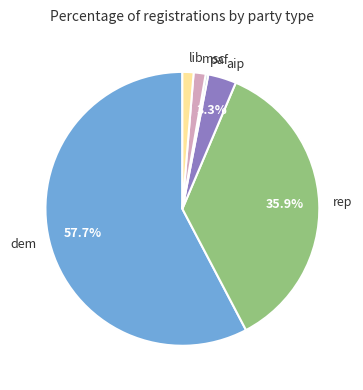

Does any single category account for the majority?

Yes